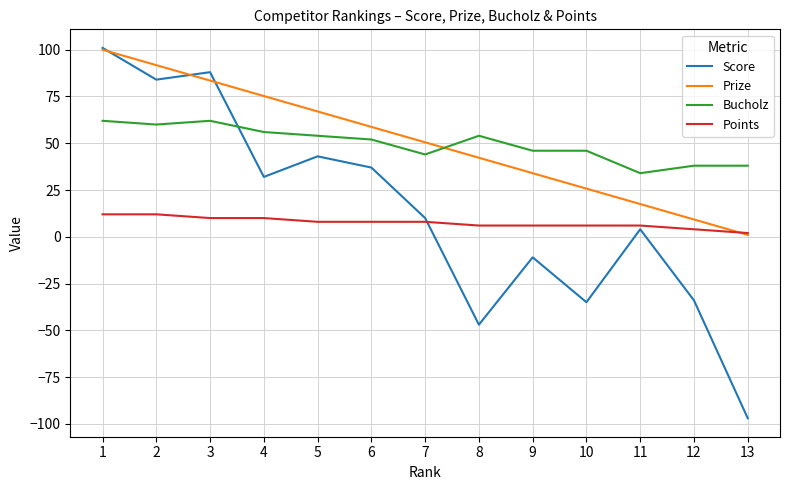

Which series has the widest spread of values?

Score